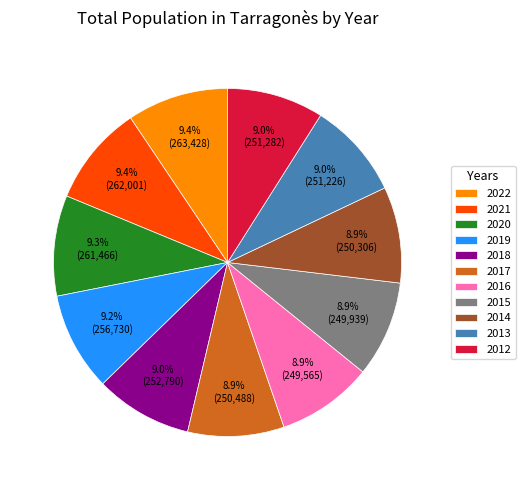

To the nearest percent, what percentage of the pie is 2015?

9%